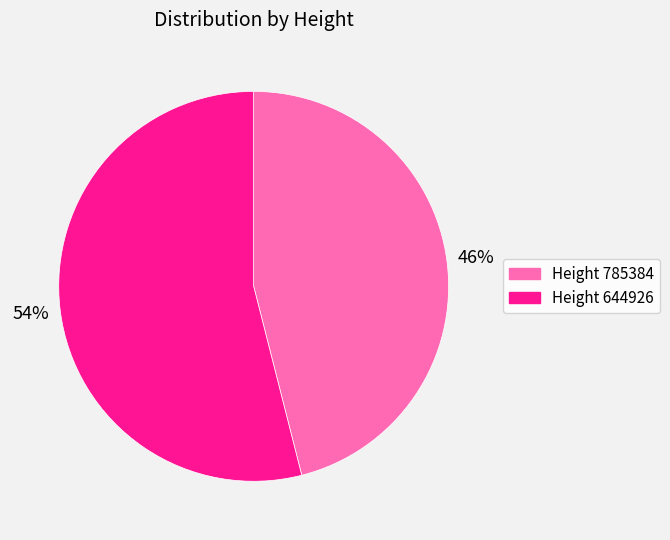

To the nearest percent, what is the difference between the largest and smallest slice percentages?

8%